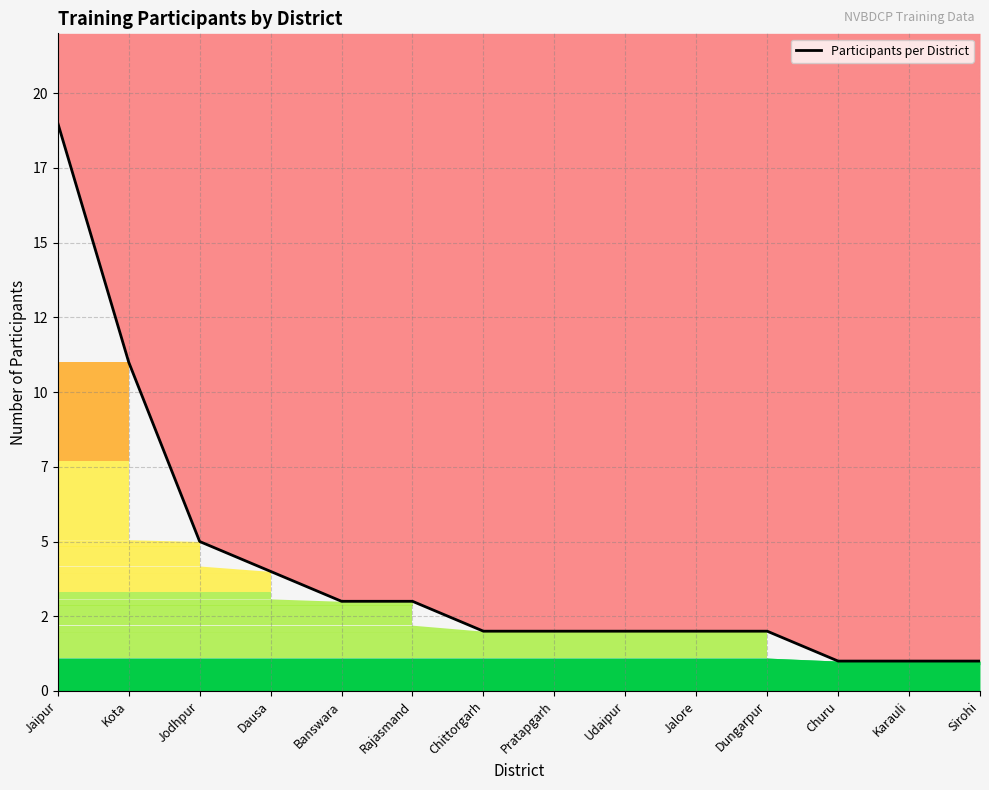

Reading left to right, extract all data points from this chart.

Jaipur=19	Kota=11	Jodhpur=5	Dausa=4	Banswara=3	Rajasmand=3	Chittorgarh=2	Pratapgarh=2	Udaipur=2	Jalore=2	Dungarpur=2	Churu=1	Karauli=1	Sirohi=1